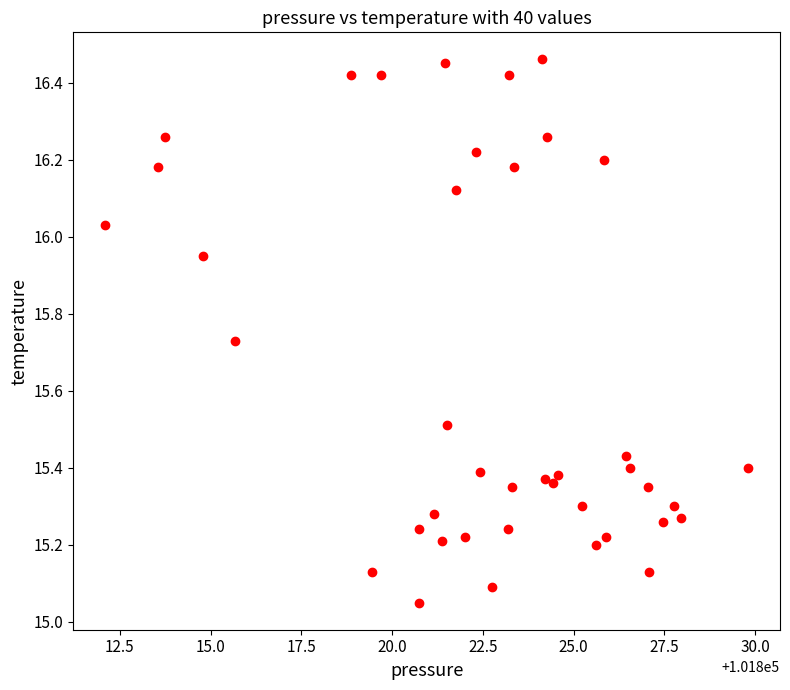

What is the range of X values (max minus min)?

17.7